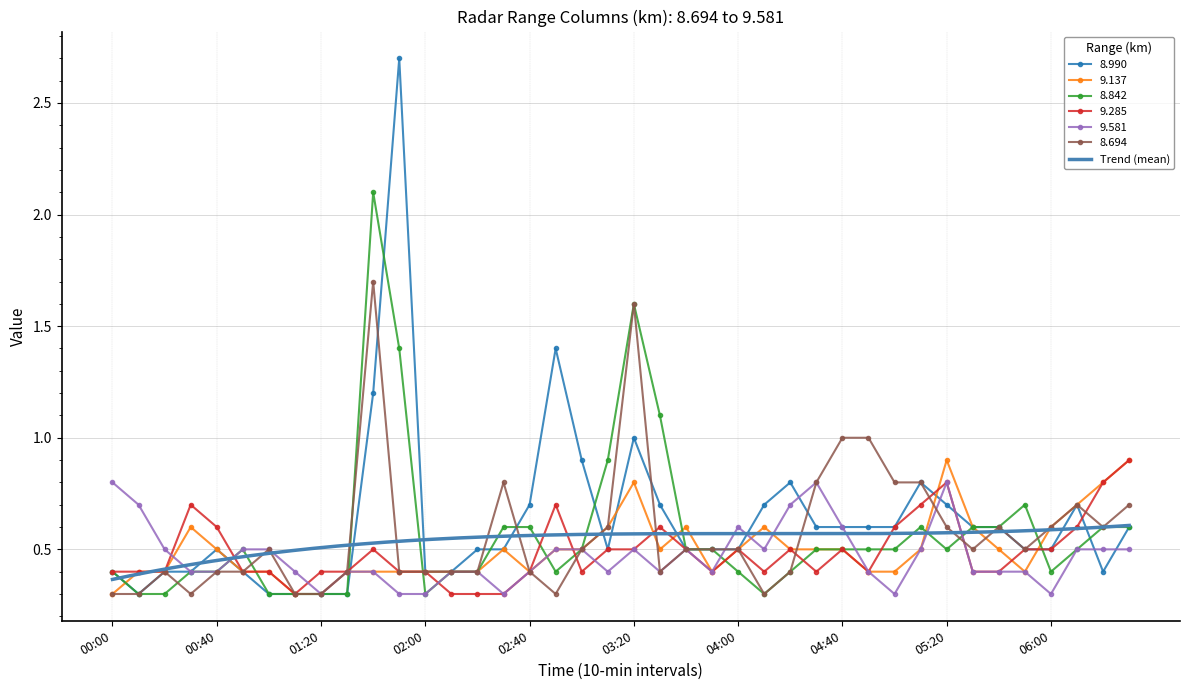

Reading left to right, extract all data points from this chart.

8.990: 0.4	0.3	0.4	0.4	0.5	0.4	0.3	0.3	0.3	0.3	1.2	2.7	0.4	0.4	0.5	0.5	0.7	1.4	0.9	0.5	1.0	0.7	0.5	0.5	0.5	0.7	0.8	0.6	0.6	0.6	0.6	0.8	0.7	0.6	0.6	0.5	0.5	0.7	0.4	0.6
9.137: 0.3	0.4	0.4	0.6	0.5	0.4	0.4	0.3	0.3	0.4	0.4	0.4	0.4	0.4	0.4	0.5	0.4	0.5	0.5	0.6	0.8	0.5	0.6	0.4	0.5	0.6	0.5	0.5	0.5	0.4	0.4	0.5	0.9	0.6	0.5	0.4	0.6	0.7	0.8	0.9
8.842: 0.4	0.3	0.3	0.4	0.4	0.5	0.3	0.3	0.3	0.3	2.1	1.4	0.3	0.4	0.4	0.6	0.6	0.4	0.5	0.9	1.6	1.1	0.5	0.5	0.4	0.3	0.4	0.5	0.5	0.5	0.5	0.6	0.5	0.6	0.6	0.7	0.4	0.5	0.6	0.6
9.285: 0.4	0.4	0.4	0.7	0.6	0.4	0.4	0.3	0.4	0.4	0.5	0.4	0.4	0.3	0.3	0.3	0.4	0.7	0.4	0.5	0.5	0.6	0.5	0.4	0.5	0.4	0.5	0.4	0.5	0.4	0.6	0.7	0.8	0.4	0.4	0.5	0.5	0.6	0.8	0.9
9.581: 0.8	0.7	0.5	0.4	0.4	0.5	0.5	0.4	0.3	0.4	0.4	0.3	0.3	0.4	0.4	0.3	0.4	0.5	0.5	0.4	0.5	0.4	0.5	0.4	0.6	0.5	0.7	0.8	0.6	0.4	0.3	0.5	0.8	0.4	0.4	0.4	0.3	0.5	0.5	0.5
8.694: 0.3	0.3	0.4	0.3	0.4	0.4	0.5	0.3	0.3	0.4	1.7	0.4	0.4	0.4	0.4	0.8	0.4	0.3	0.5	0.6	1.6	0.4	0.5	0.5	0.5	0.3	0.4	0.8	1.0	1.0	0.8	0.8	0.6	0.5	0.6	0.5	0.6	0.7	0.6	0.7